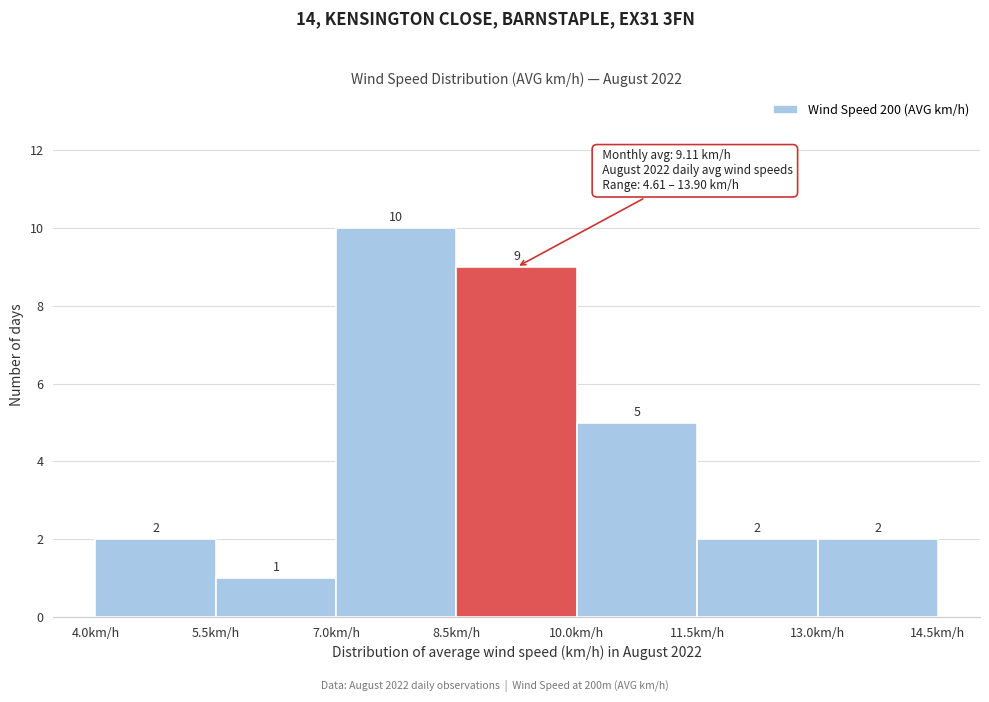

Reading left to right, transcribe this chart: for each bar, give the range it covers on the x-axis and its height. The bar edges are not printed on the chart, so give them approximately, as read against the axis.

4.0 to 5.5: 2
5.5 to 7.0: 1
7.0 to 8.5: 10
8.5 to 10.0: 9
10.0 to 11.5: 5
11.5 to 13.0: 2
13.0 to 14.5: 2